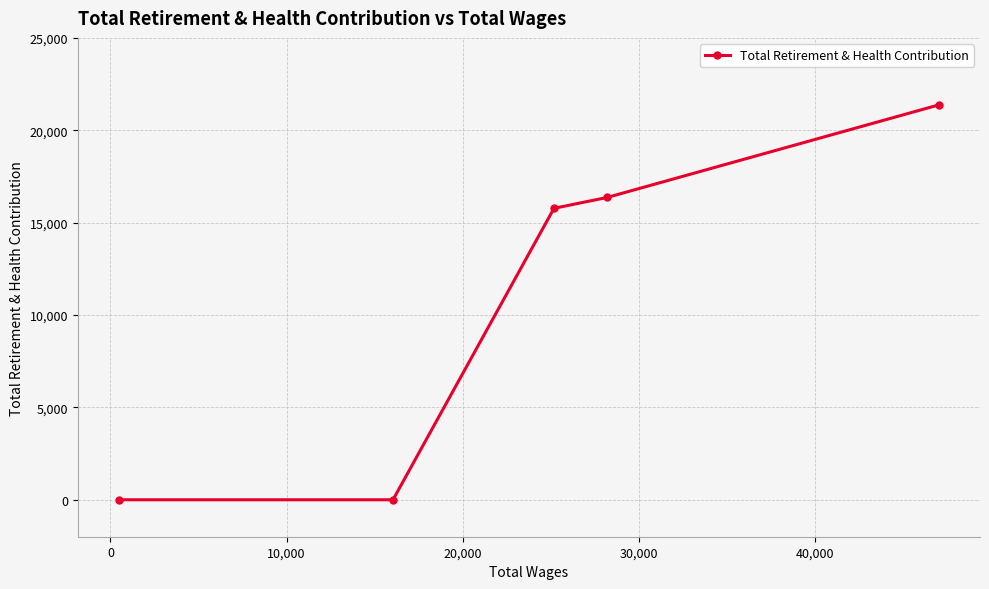

What is the maximum value shown in the chart?

21376